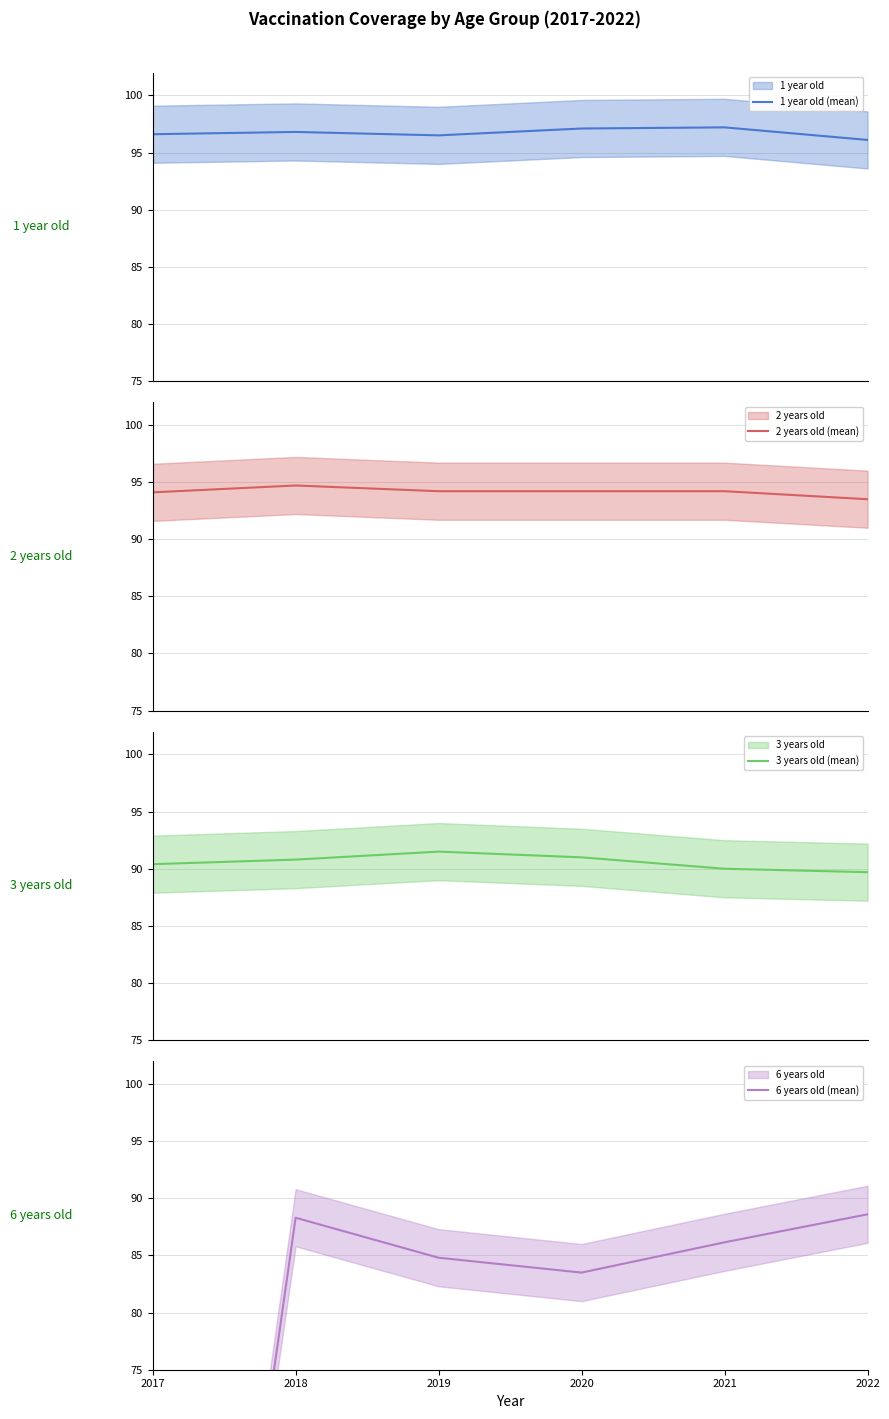

What is the difference between the second highest and minimum values in the 2 years old (mean) series?

0.7